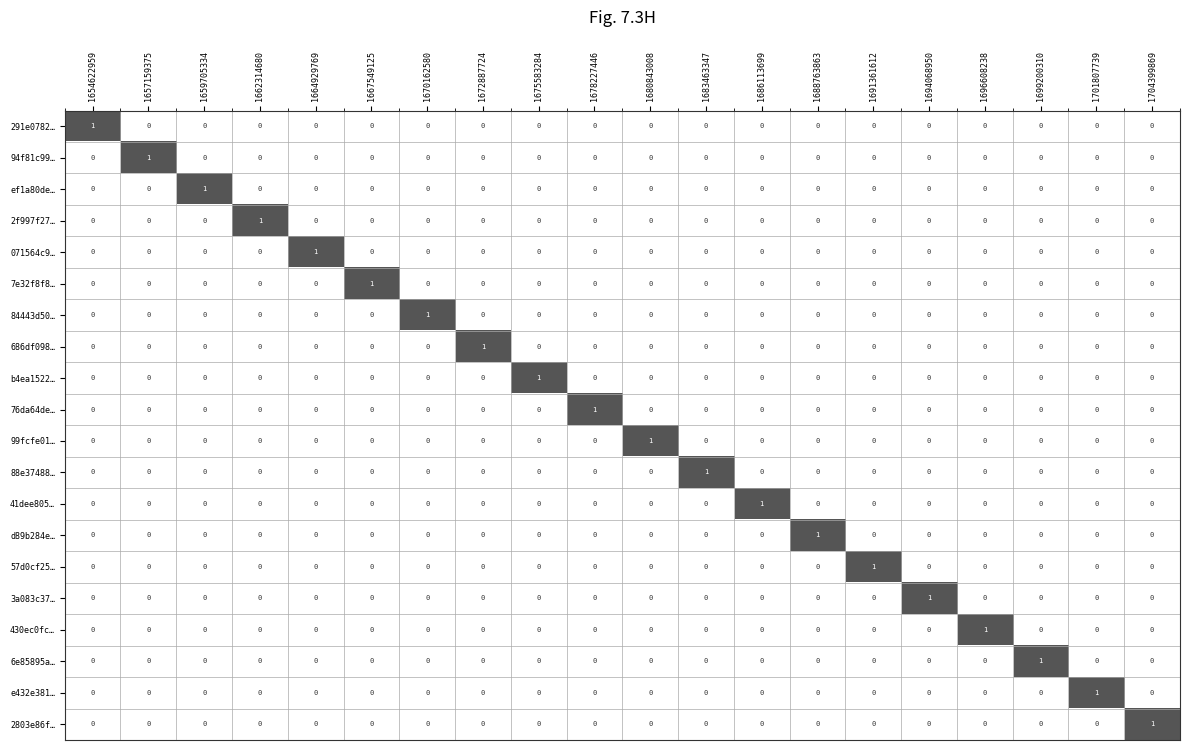

At how many categories does at least one series exceed 0?

20